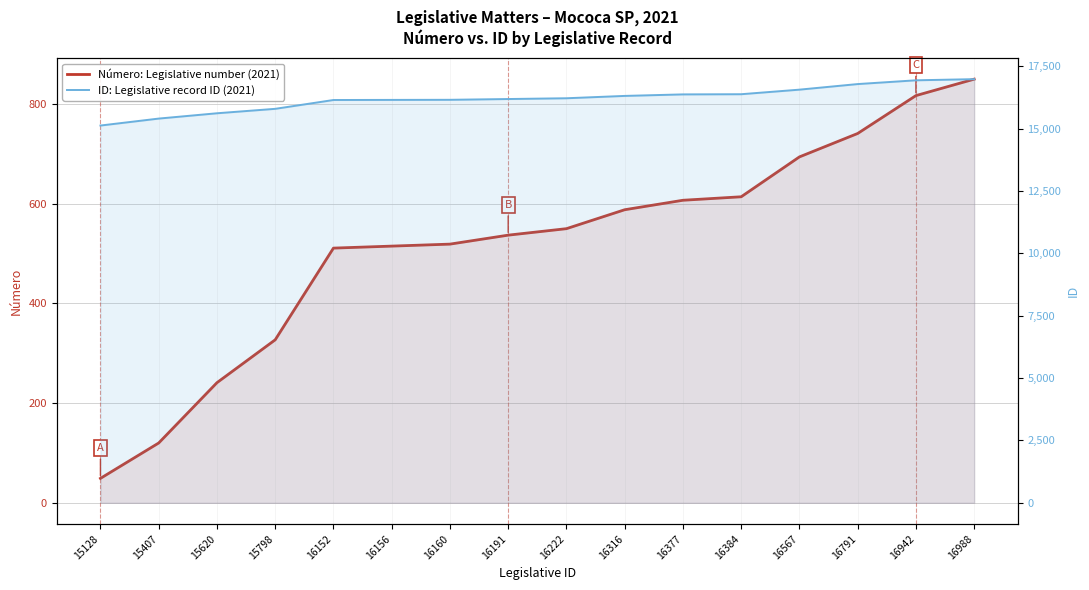

At how many categories does at least one series exceed 14313?

16